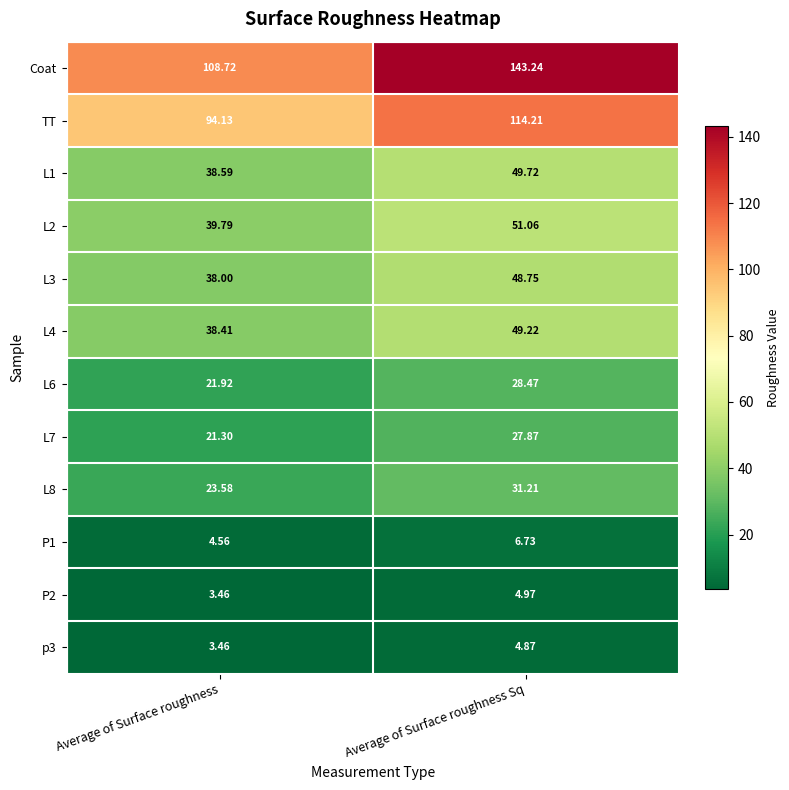

At which category is the sum across all series the highest?

Average of Surface roughness Sq